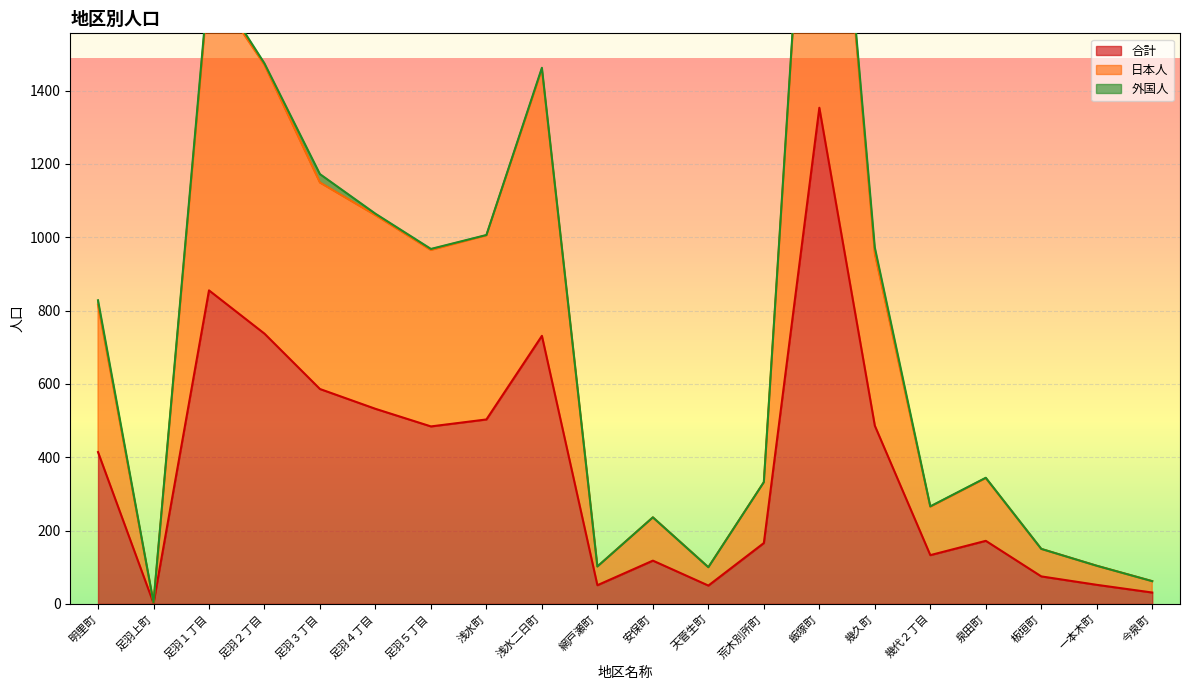

Which series has the largest total across all categories?

日本人